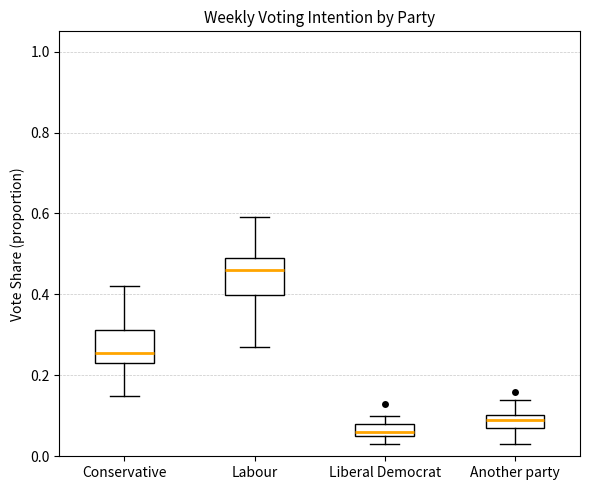

Where is the upper edge of the box for Conservative on the y-axis? The values are not printed on the chart, so give them approximately, as read against the axis.

0.32